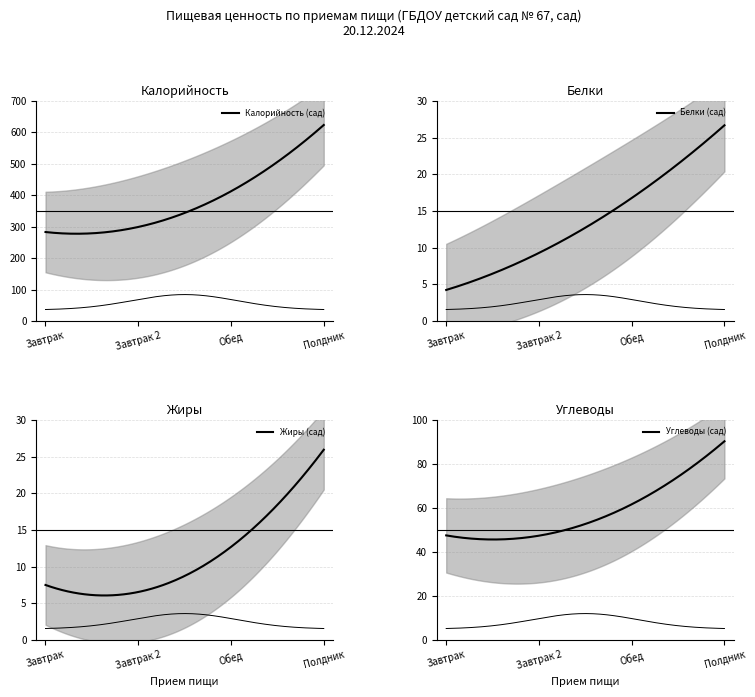

Does the chart display data point markers on the line(s)?

No